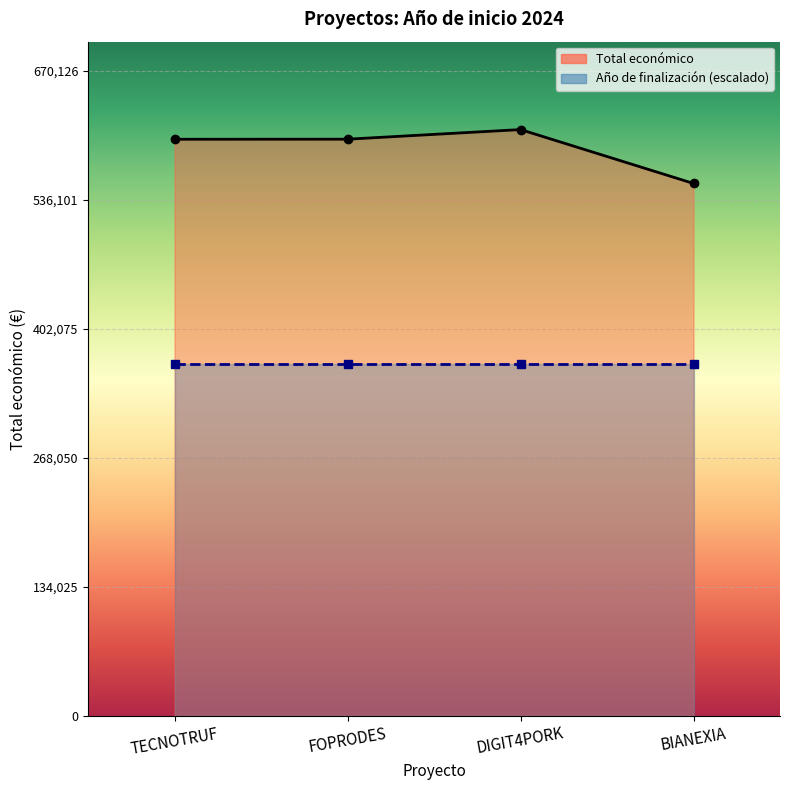

List the labels in order of value, largest first.

DIGIT4PORK, FOPRODES, TECNOTRUF, BIANEXIA